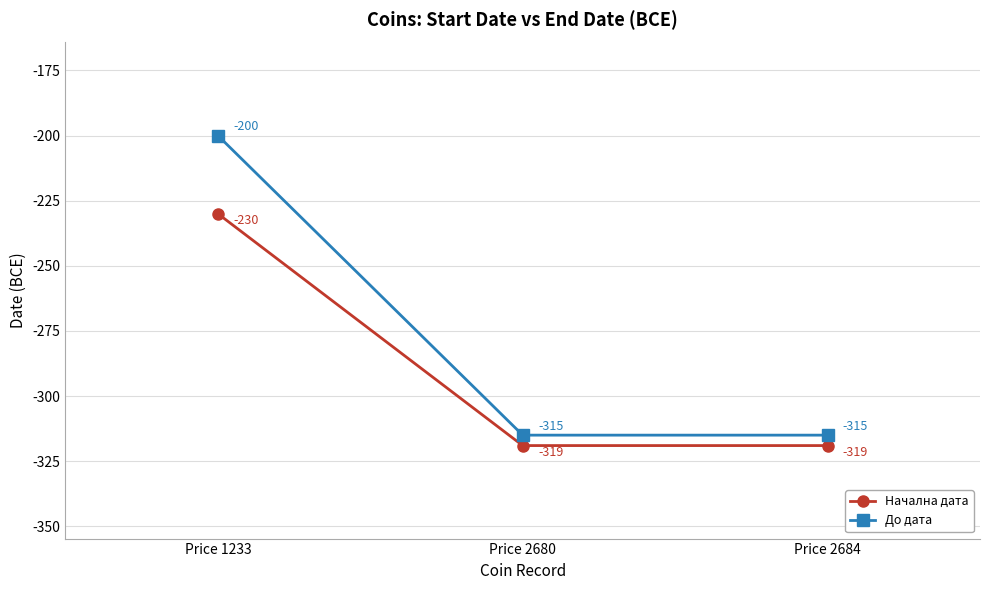

How many lines are shown in the chart?

2